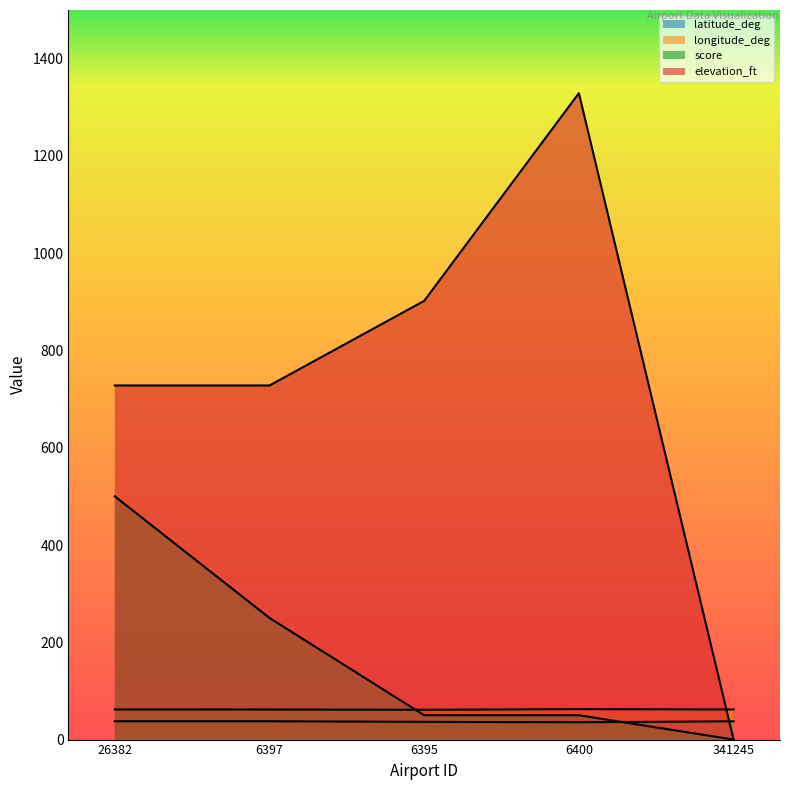

What is the label of the 1st point from the right?

341245